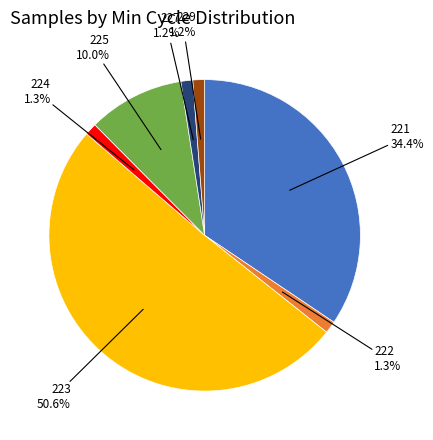

Which slice represents more than half of the pie?

223